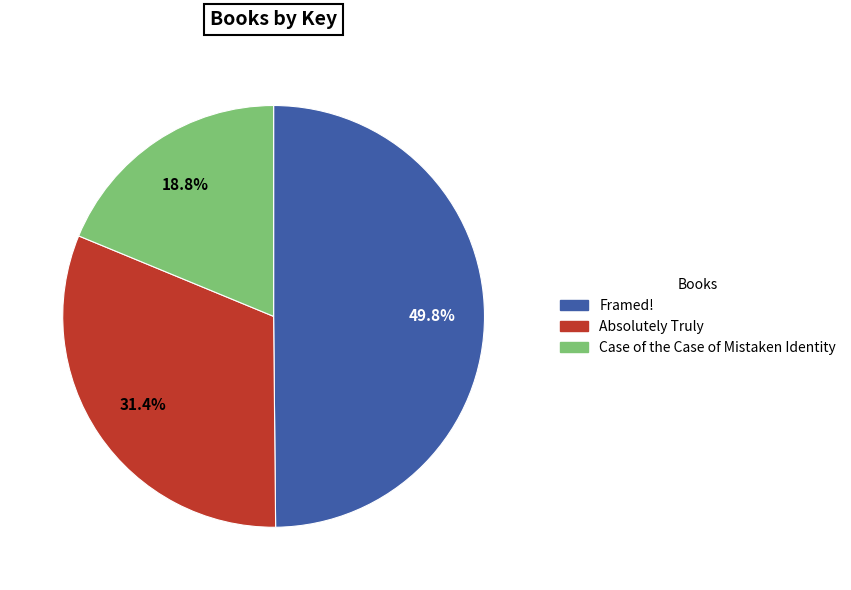

Which slice is the largest?

Framed!